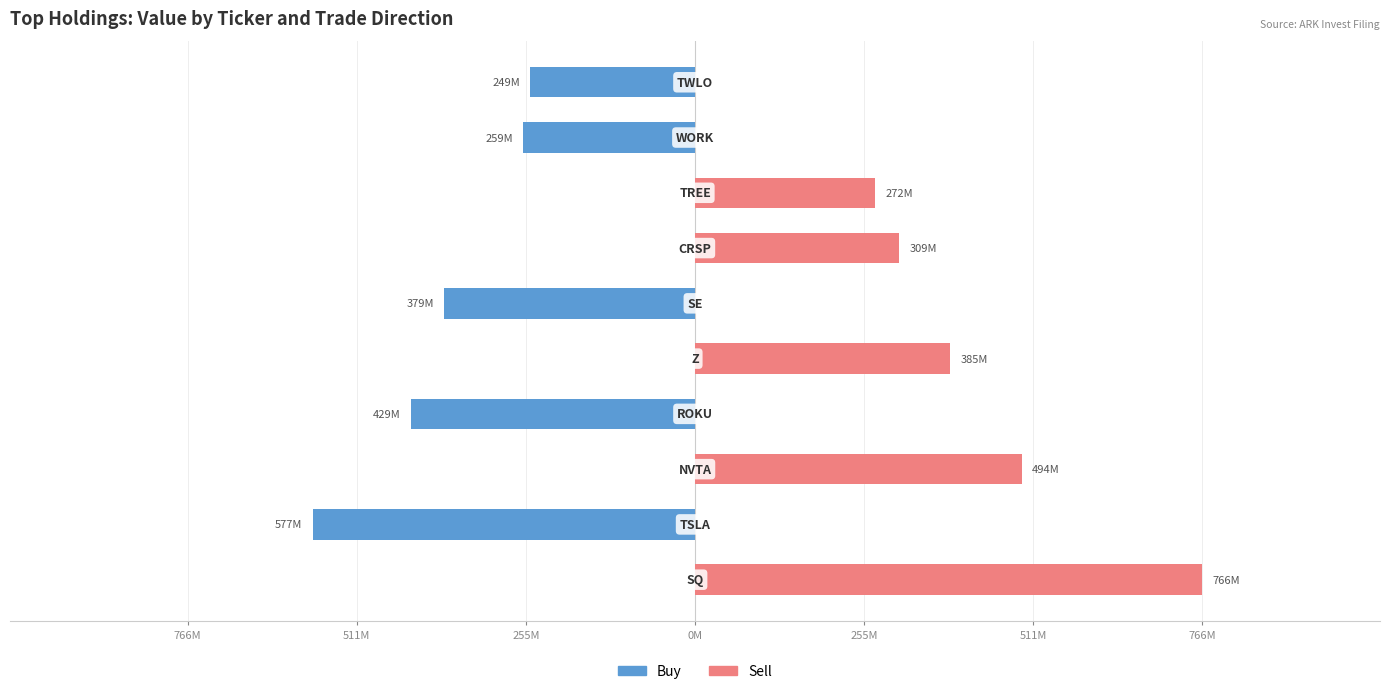

What is the value of the Buy bar at the 4th from the left?

-428837000